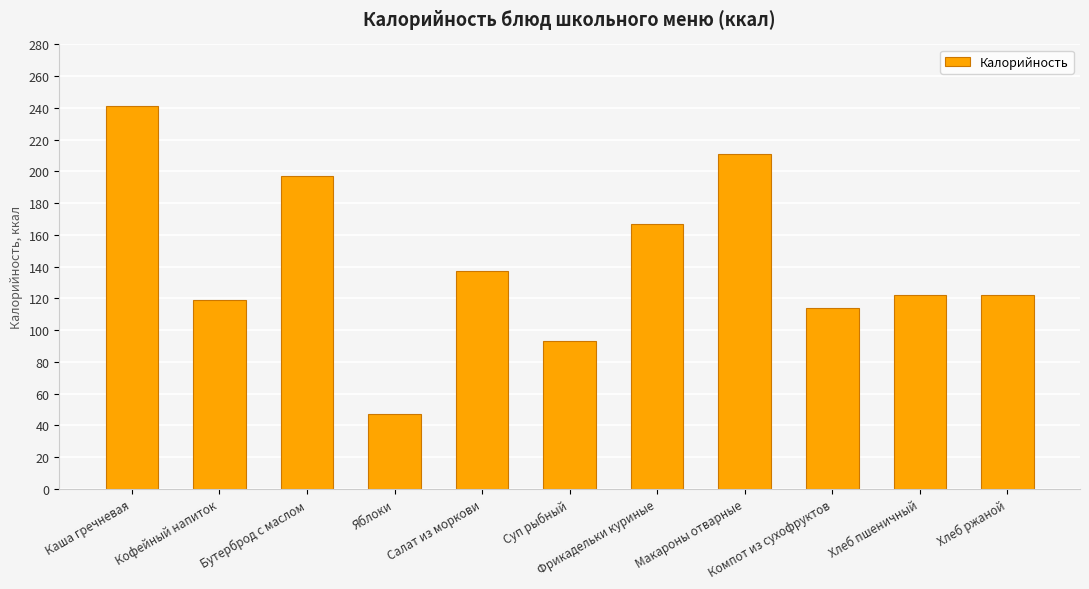

What value does the data have at Суп рыбный, to the nearest 5?

95